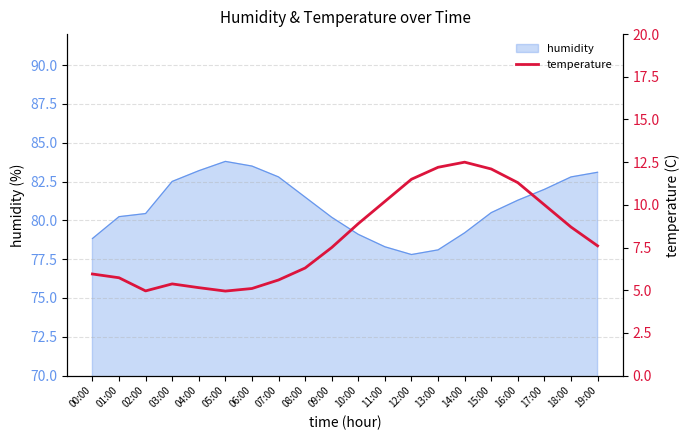

What is the smallest value displayed?

5.0